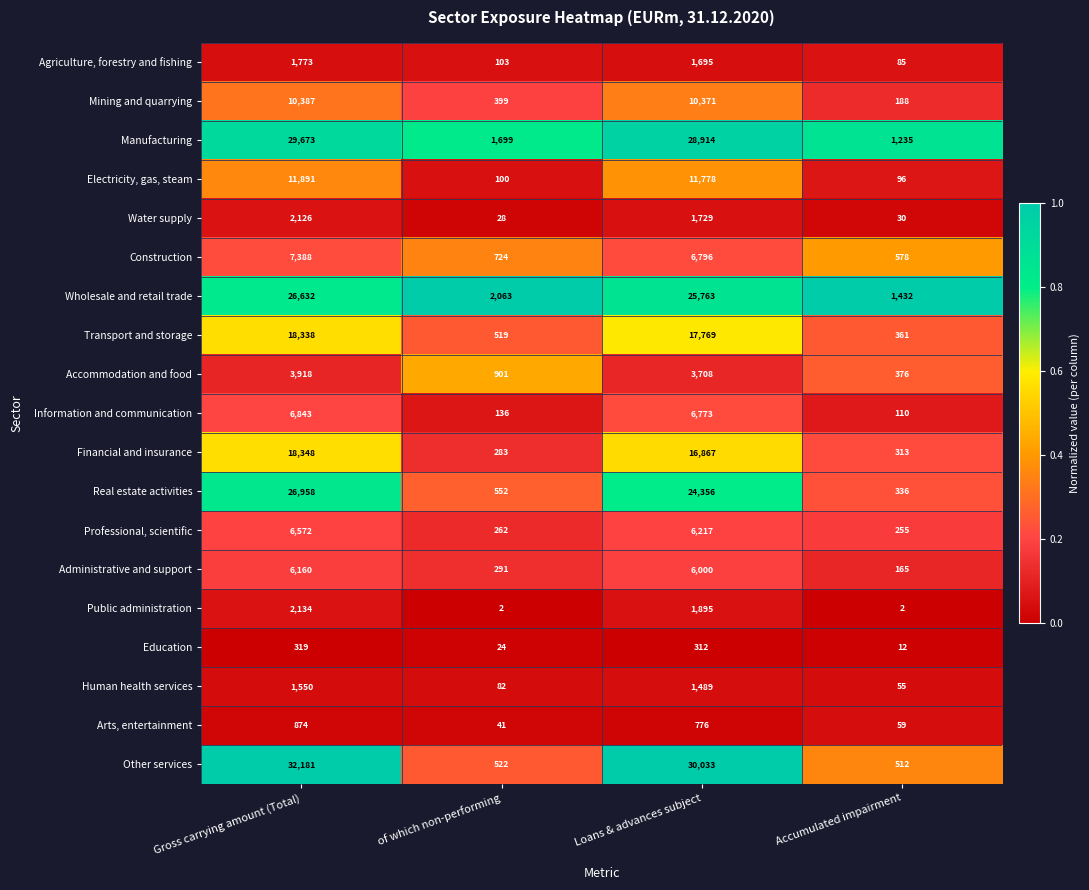

What is the minimum value for Mining and quarrying?

188